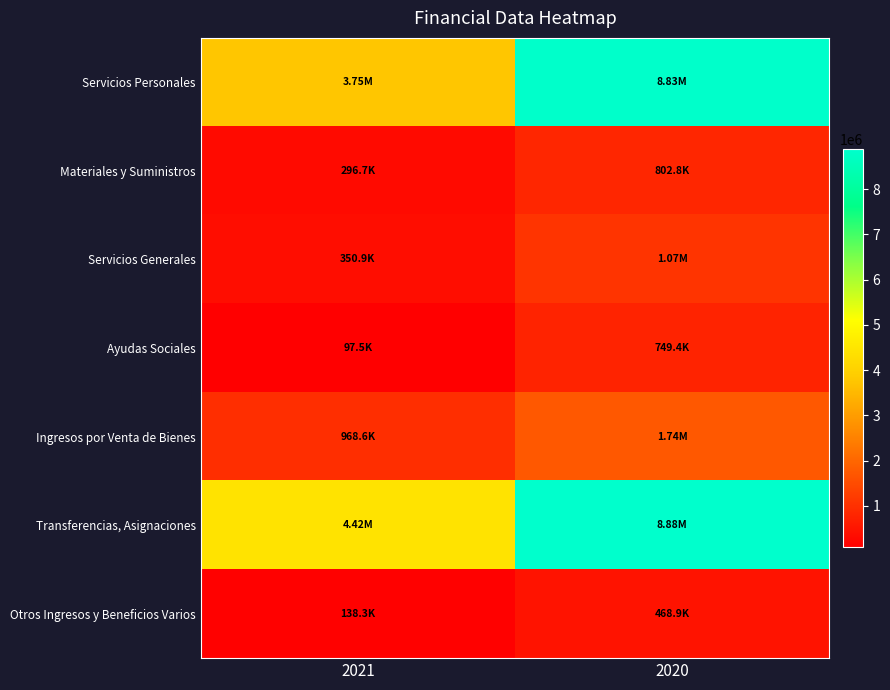

Reading left to right, transcribe all the data shown in this chart.

Servicios Personales: 2021=3753875.8	2020=8829838.0
Materiales y Suministros: 2021=296692.8	2020=802844.0
Servicios Generales: 2021=350903.5	2020=1069668.3
Ayudas Sociales: 2021=97450.9	2020=749407.7
Ingresos por Venta de Bienes: 2021=968601.0	2020=1739417.0
Transferencias, Asignaciones: 2021=4422181.9	2020=8880456.0
Otros Ingresos y Beneficios Varios: 2021=138325.0	2020=468906.0